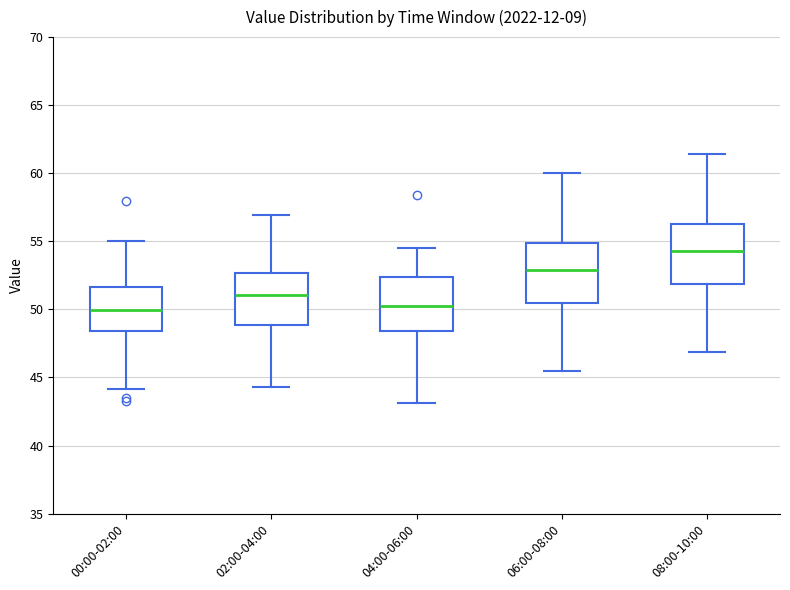

Reading left to right, transcribe this box plot: for each box, give where its median line is, the range the box spans, and where its two whiskers end, as read against the y-axis. The values are not printed on the chart, so give them approximately, as read against the axis.

00:00-02:00: median 50.0, box 48.5 to 51.5, whiskers 44.0 to 55.0
02:00-04:00: median 51.0, box 49.0 to 52.5, whiskers 44.5 to 57.0
04:00-06:00: median 50.5, box 48.5 to 52.5, whiskers 43.0 to 54.5
06:00-08:00: median 53.0, box 50.5 to 55.0, whiskers 45.5 to 60.0
08:00-10:00: median 54.5, box 52.0 to 56.5, whiskers 47.0 to 61.5